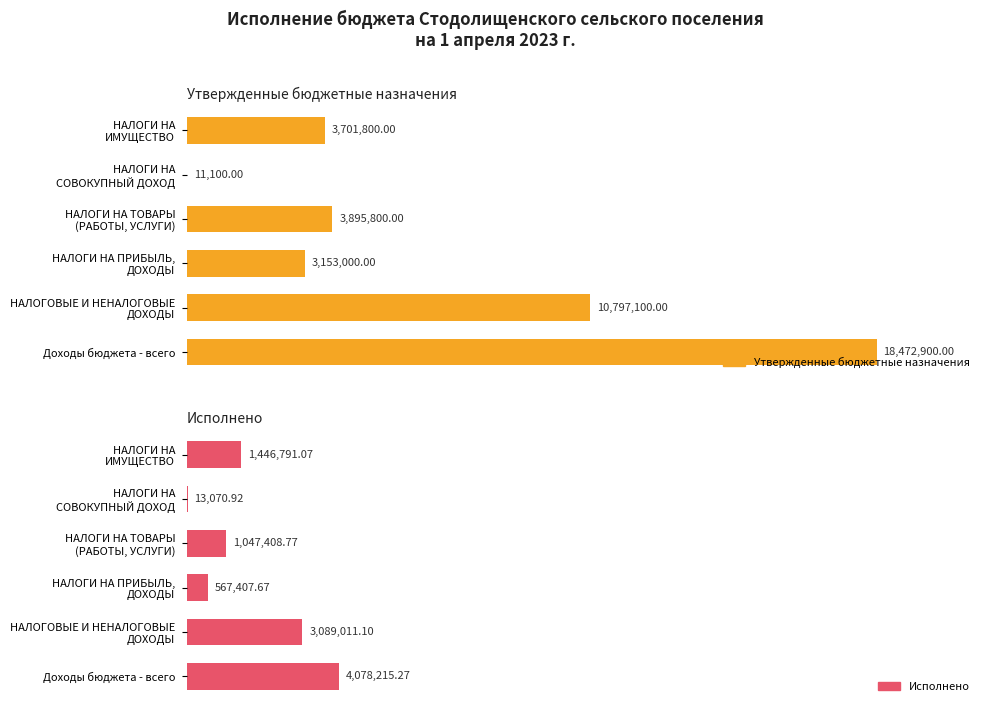

Is it true that Исполнено equals 779112.8 at 5?

False